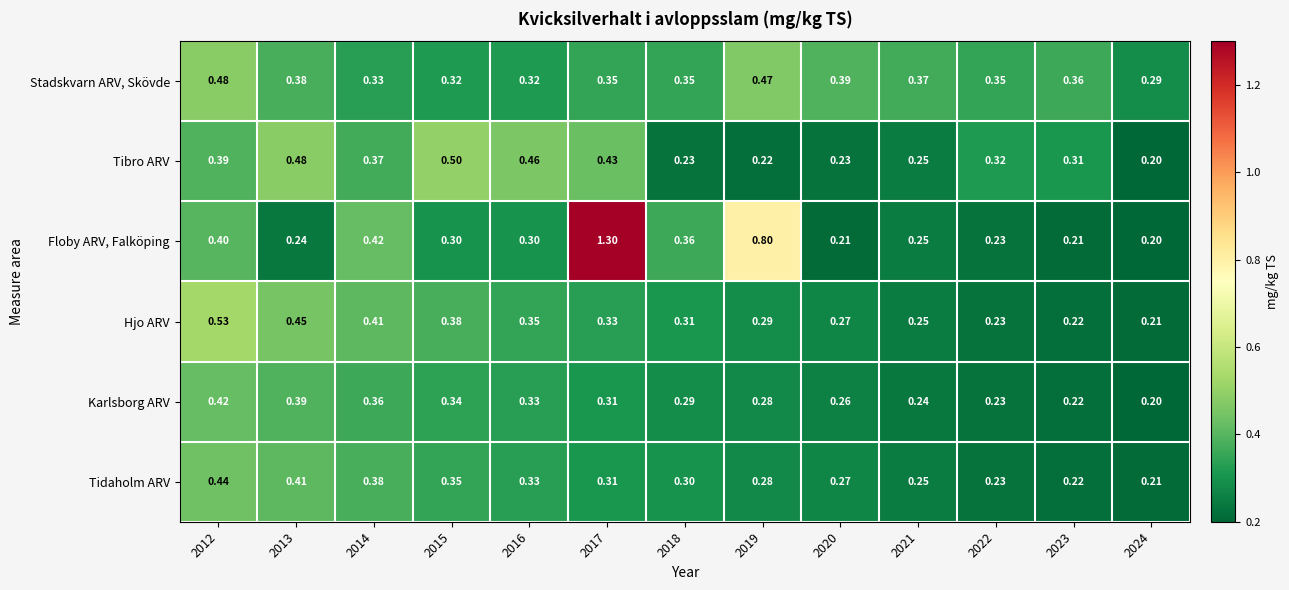

Rank the series by their maximum value, from lowest to highest.

Karlsborg ARV, Tidaholm ARV, Stadskvarn ARV, Skövde, Tibro ARV, Hjo ARV, Floby ARV, Falköping